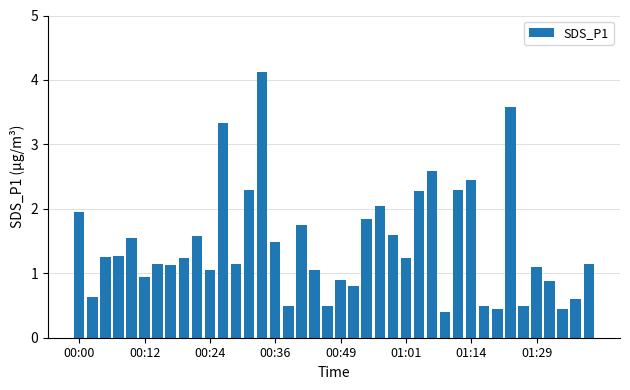

What is the difference between the maximum and second lowest values?

3.7